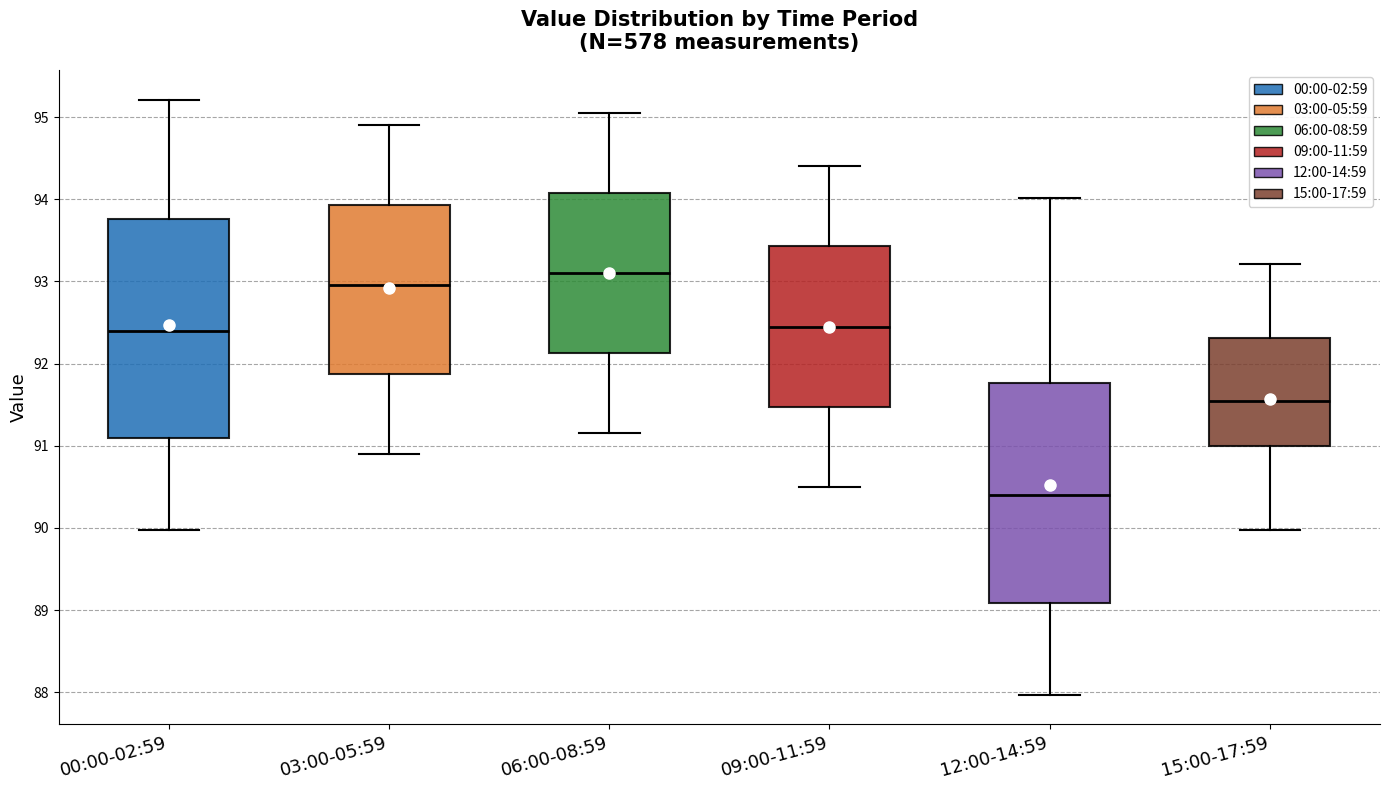

Where does the lower whisker of the box for 03:00-05:59 end on the y-axis? The values are not printed on the chart, so give them approximately, as read against the axis.

90.9